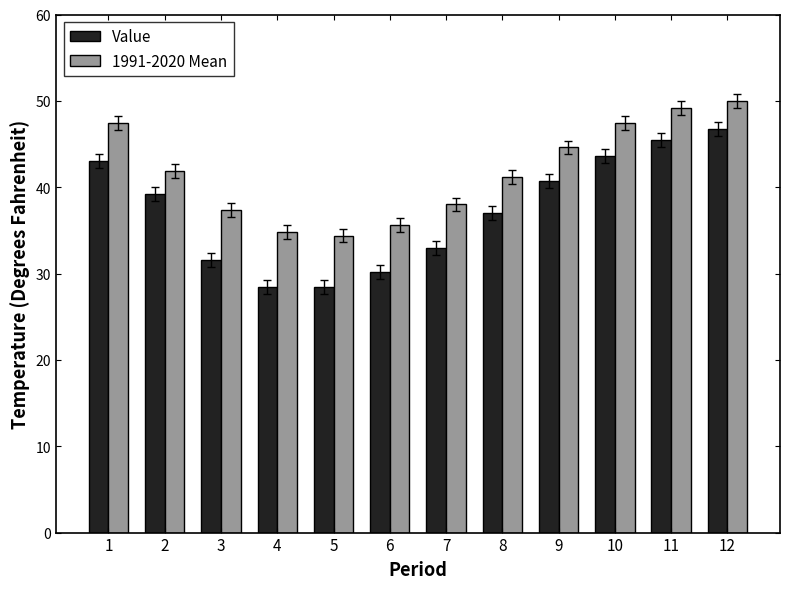

What is the highest value of the 1991-2020 Mean series?

50.0